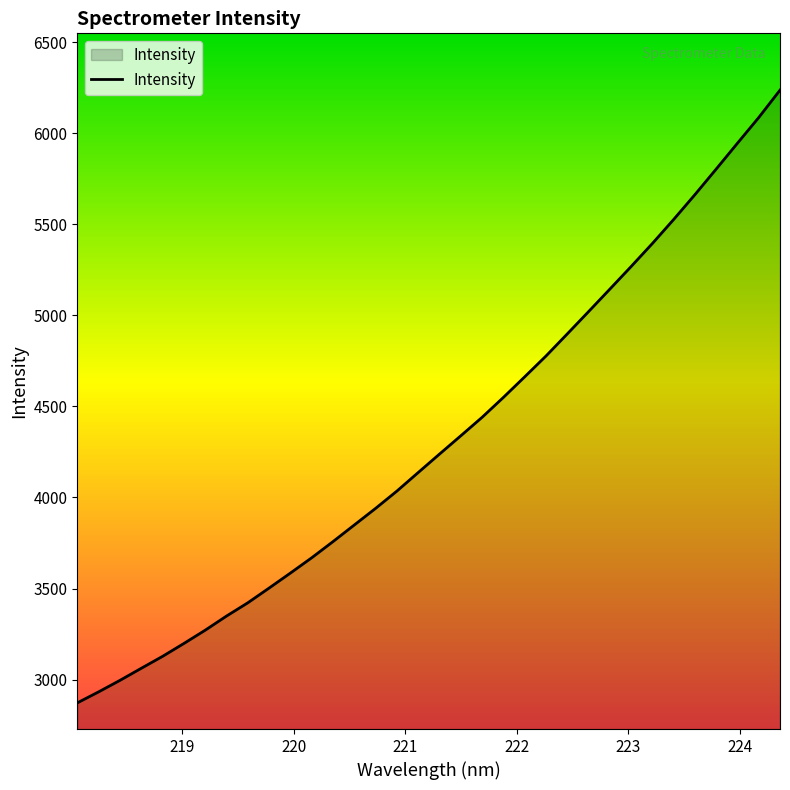

What is the difference between the maximum and minimum values?

3365.6